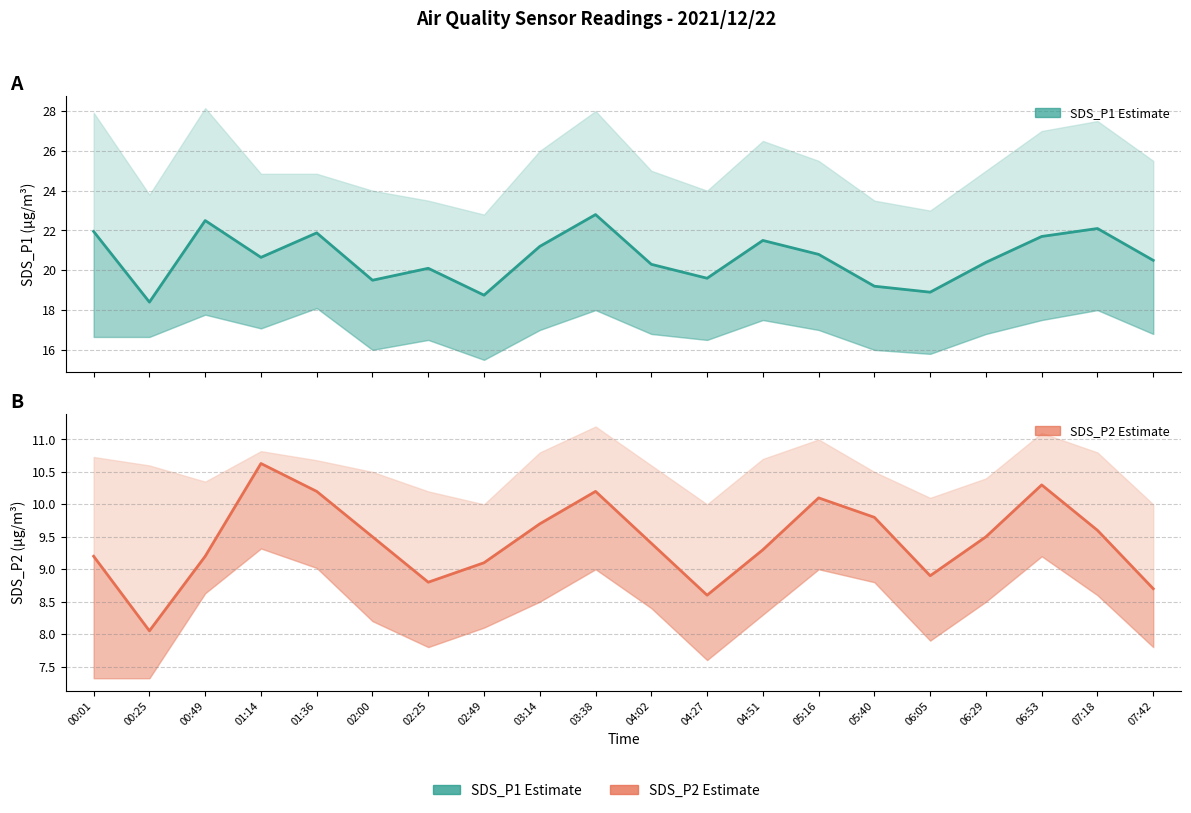

Reading right to left, what are all the values shown in this chart?

SDS_P1 Estimate: 07:42=20.5	07:18=22.1	06:53=21.7	06:29=20.4	06:05=18.9	05:40=19.2	05:16=20.8	04:51=21.5	04:27=19.6	04:02=20.3	03:38=22.8	03:14=21.2	02:49=18.8	02:25=20.1	02:00=19.5	01:36=21.9	01:14=20.6	00:49=22.5	00:25=18.4	00:01=21.9
SDS_P2 Estimate: 07:42=8.7	07:18=9.6	06:53=10.3	06:29=9.5	06:05=8.9	05:40=9.8	05:16=10.1	04:51=9.3	04:27=8.6	04:02=9.4	03:38=10.2	03:14=9.7	02:49=9.1	02:25=8.8	02:00=9.5	01:36=10.2	01:14=10.6	00:49=9.2	00:25=8.1	00:01=9.2